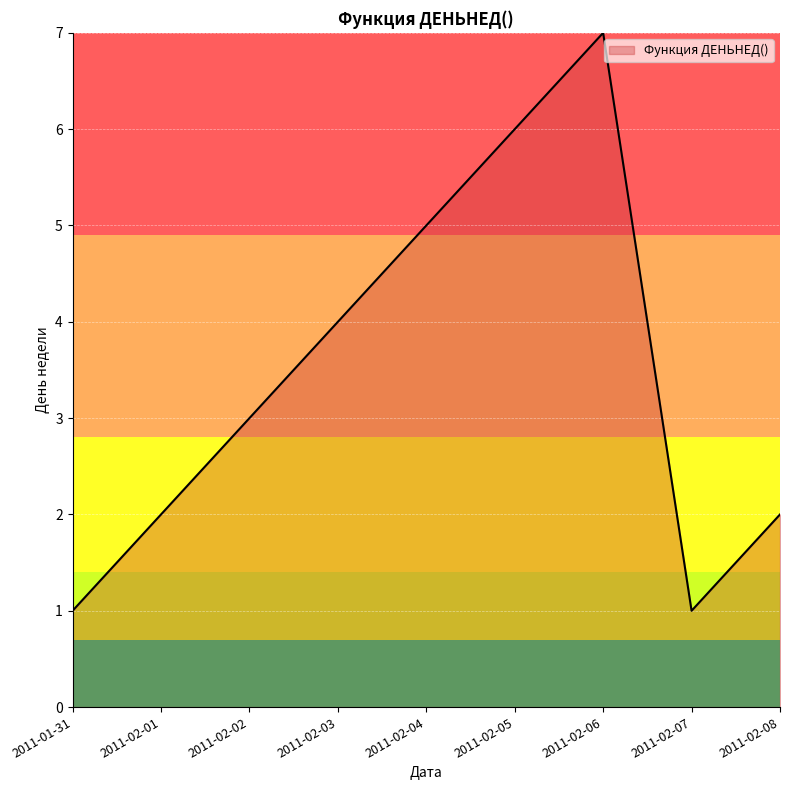

Is it true that the value at 2011-01-31 is 1?

True